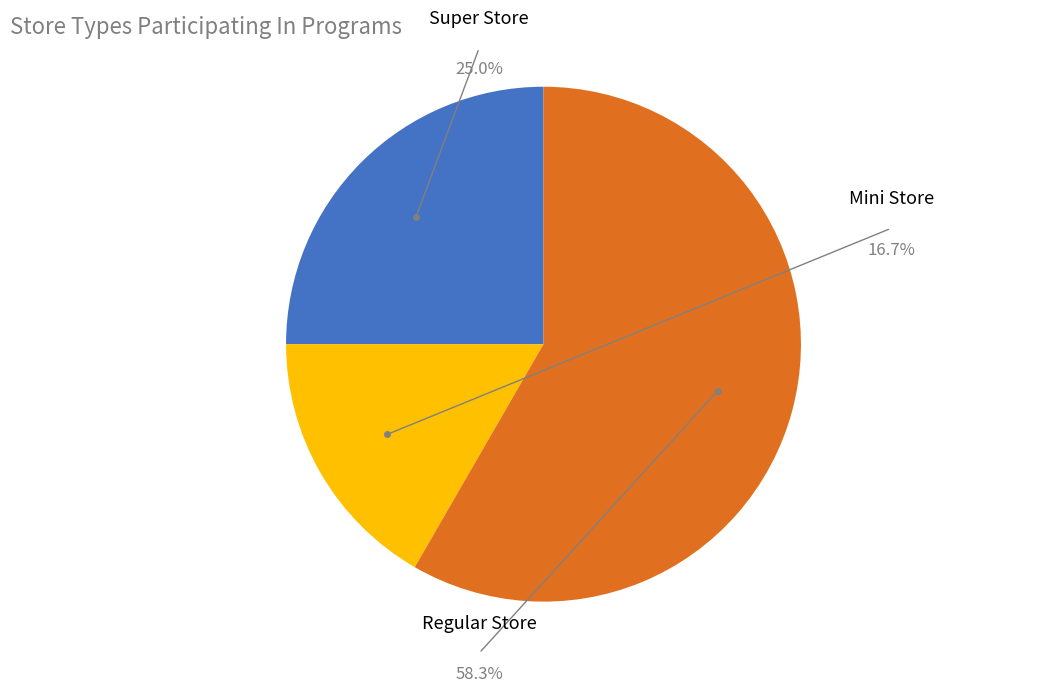

Is there a majority slice in this chart?

Yes